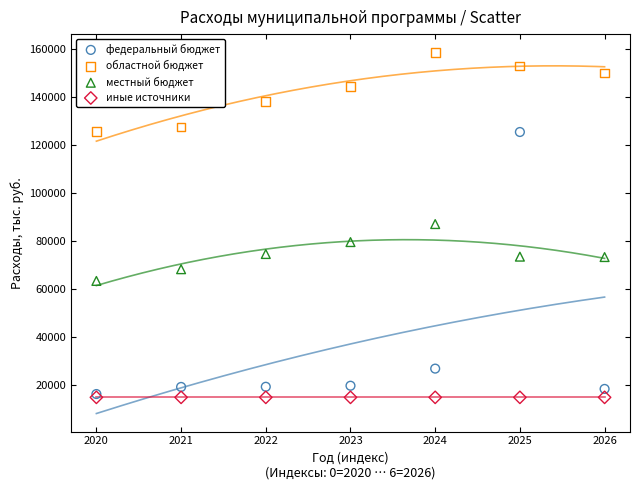

Which series reaches the maximum Y coordinate?

областной бюджет